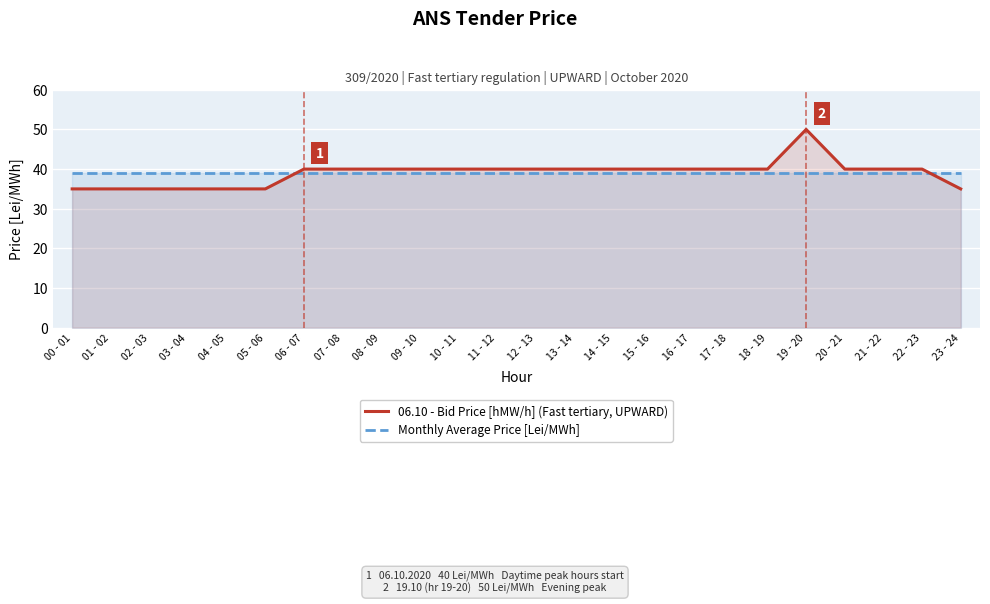

Reading left to right, extract all data points from this chart.

06.10 - Bid Price [hMW/h] (Fast tertiary, UPWARD): 00 - 01=35.0	01 - 02=35.0	02 - 03=35.0	03 - 04=35.0	04 - 05=35.0	05 - 06=35.0	06 - 07=40.0	07 - 08=40.0	08 - 09=40.0	09 - 10=40.0	10 - 11=40.0	11 - 12=40.0	12 - 13=40.0	13 - 14=40.0	14 - 15=40.0	15 - 16=40.0	16 - 17=40.0	17 - 18=40.0	18 - 19=40.0	19 - 20=50.0	20 - 21=40.0	21 - 22=40.0	22 - 23=40.0	23 - 24=35.0
Monthly Average Price [Lei/MWh]: 00 - 01=39.0	01 - 02=39.0	02 - 03=39.0	03 - 04=39.0	04 - 05=39.0	05 - 06=39.0	06 - 07=39.0	07 - 08=39.0	08 - 09=39.0	09 - 10=39.0	10 - 11=39.0	11 - 12=39.0	12 - 13=39.0	13 - 14=39.0	14 - 15=39.0	15 - 16=39.0	16 - 17=39.0	17 - 18=39.0	18 - 19=39.0	19 - 20=39.0	20 - 21=39.0	21 - 22=39.0	22 - 23=39.0	23 - 24=39.0